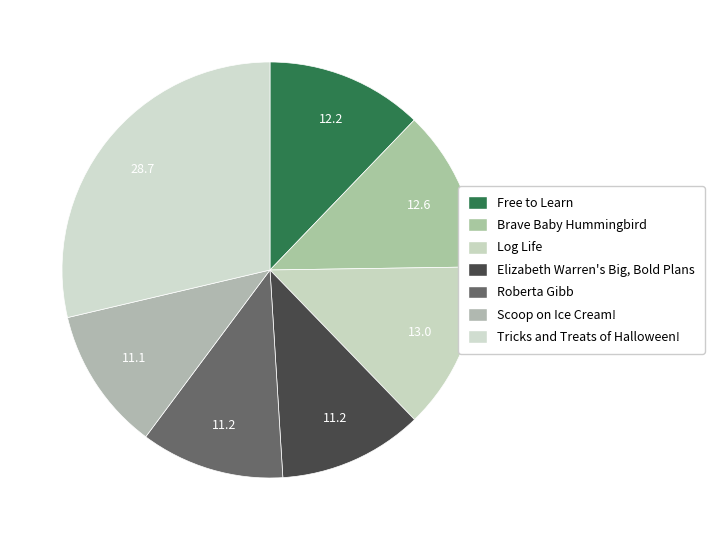

How many slices are in this pie chart?

7